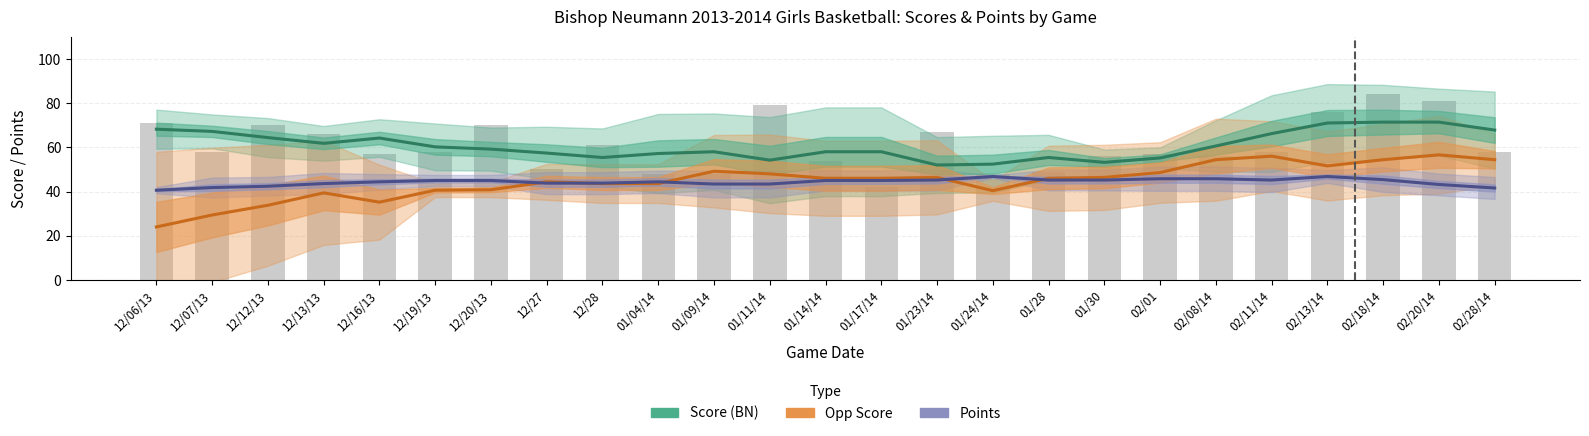

Is it true that Opp Score equals 10.1 at 12/07/13?

False